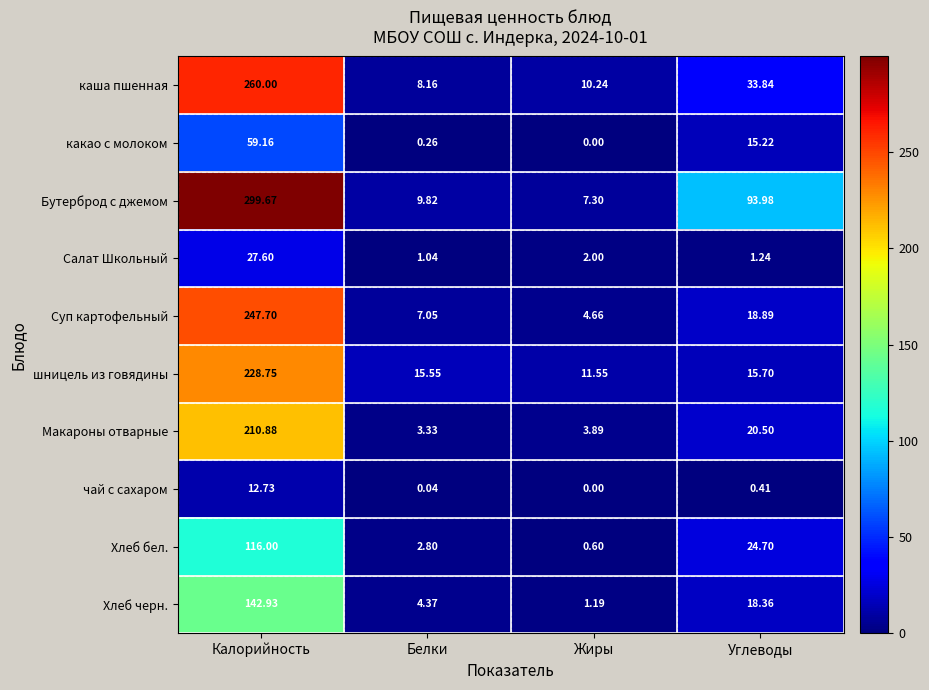

Rank the series by their maximum value, from lowest to highest.

чай с сахаром, Салат Школьный, какао с молоком, Хлеб бел., Хлеб черн., Макароны отварные, шницель из говядины, Суп картофельный, каша пшенная, Бутерброд с джемом